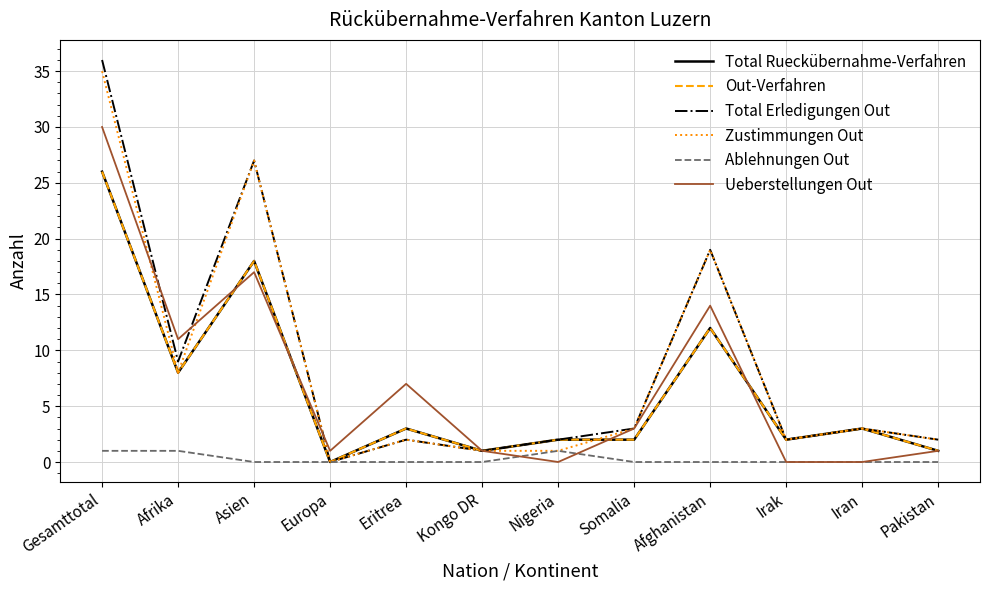

What value does the Total Rueckübernahme-Verfahren series have at Iran?

3